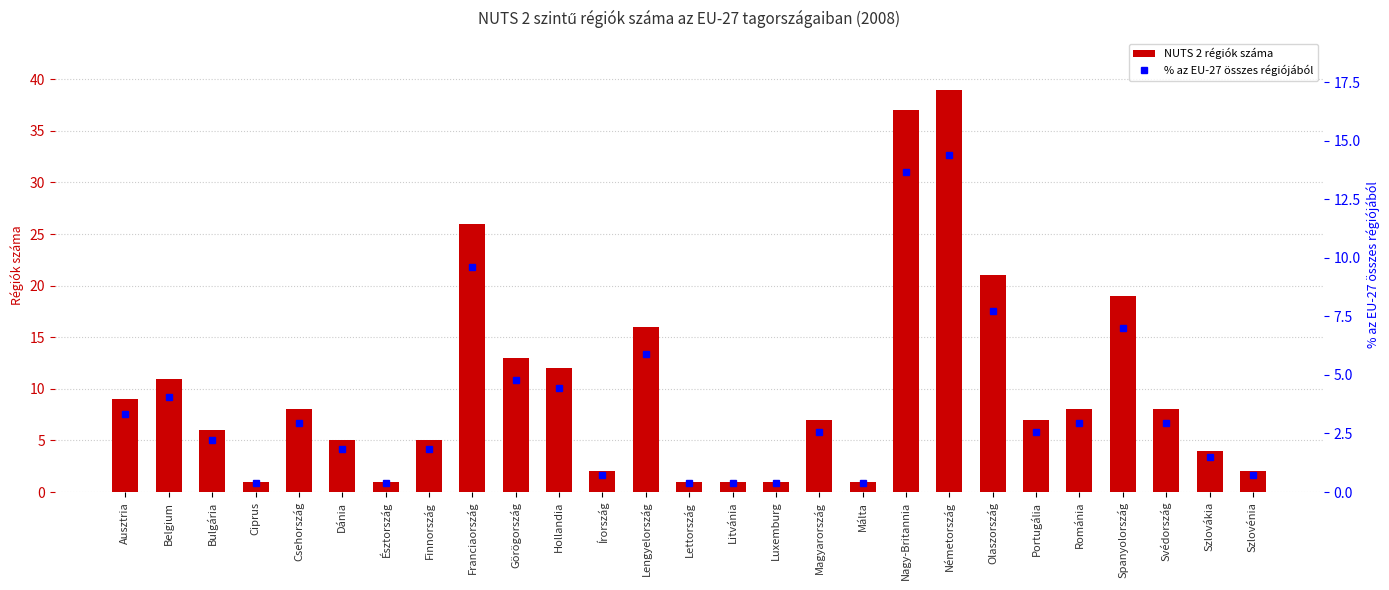

Reading right to left, what are all the values shown in this chart?

NUTS 2 régiók száma: 2.0	4.0	8.0	19.0	8.0	7.0	21.0	39.0	37.0	1.0	7.0	1.0	1.0	1.0	16.0	2.0	12.0	13.0	26.0	5.0	1.0	5.0	8.0	1.0	6.0	11.0	9.0
% az EU-27 összes régiójából: 0.7	1.5	3.0	7.0	3.0	2.6	7.7	14.4	13.7	0.4	2.6	0.4	0.4	0.4	5.9	0.7	4.4	4.8	9.6	1.8	0.4	1.8	3.0	0.4	2.2	4.1	3.3